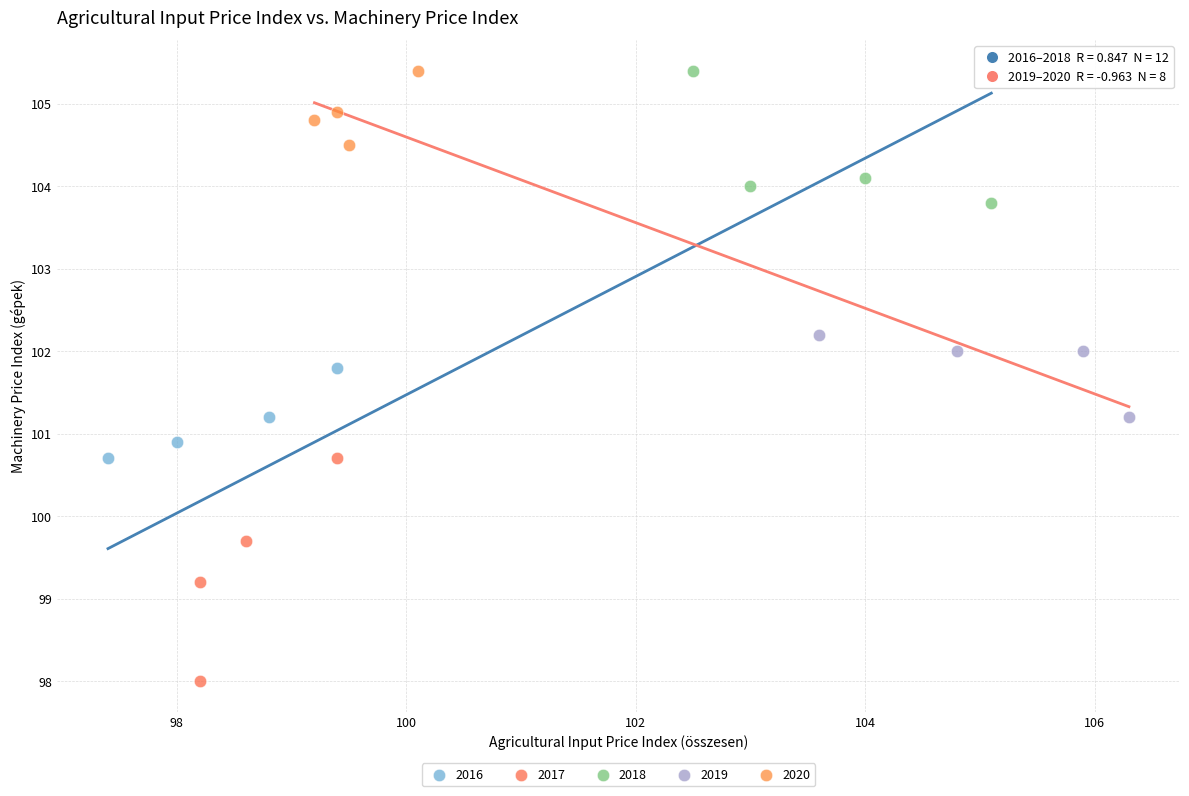

Which series contains the lowest Y value?

2017